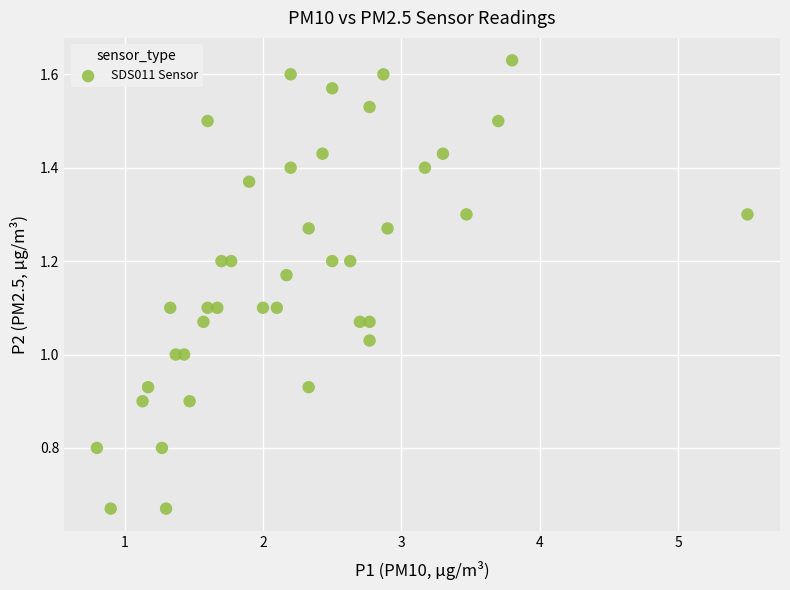

What is the range of X values (max minus min)?

4.7